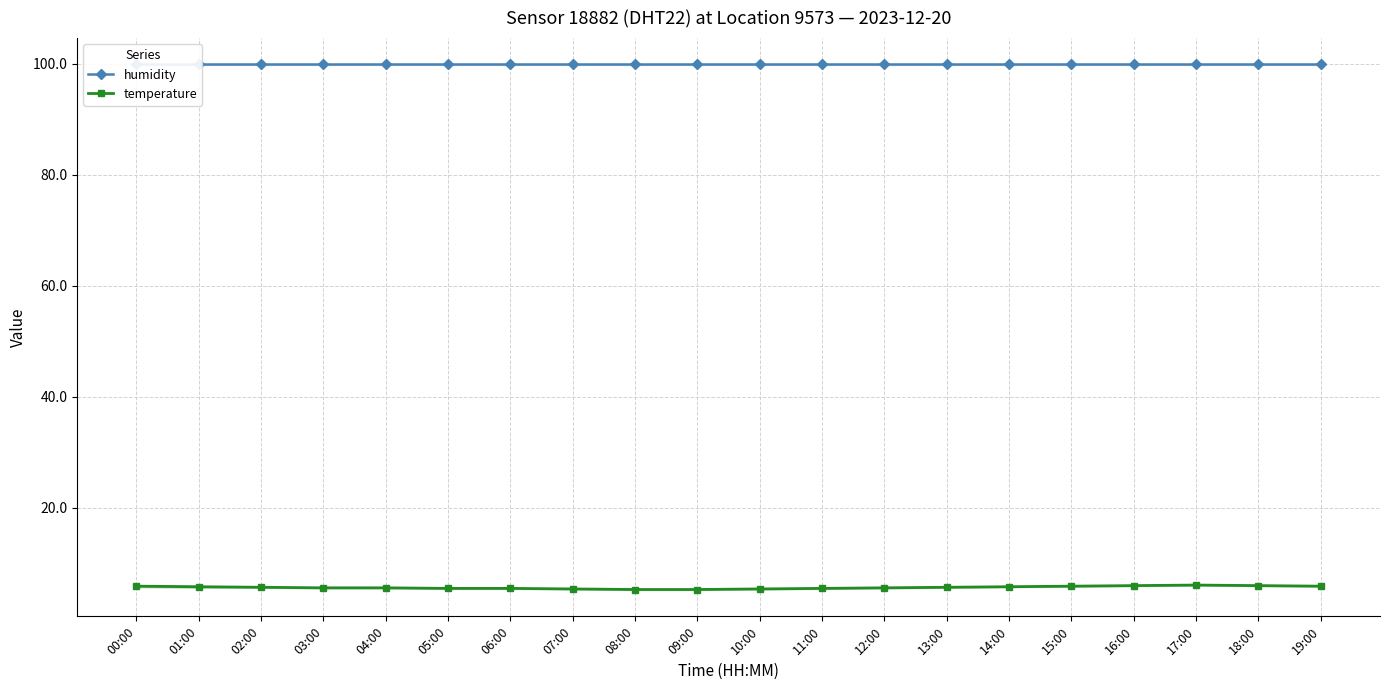

What is the sum of all humidity values?

1998.0